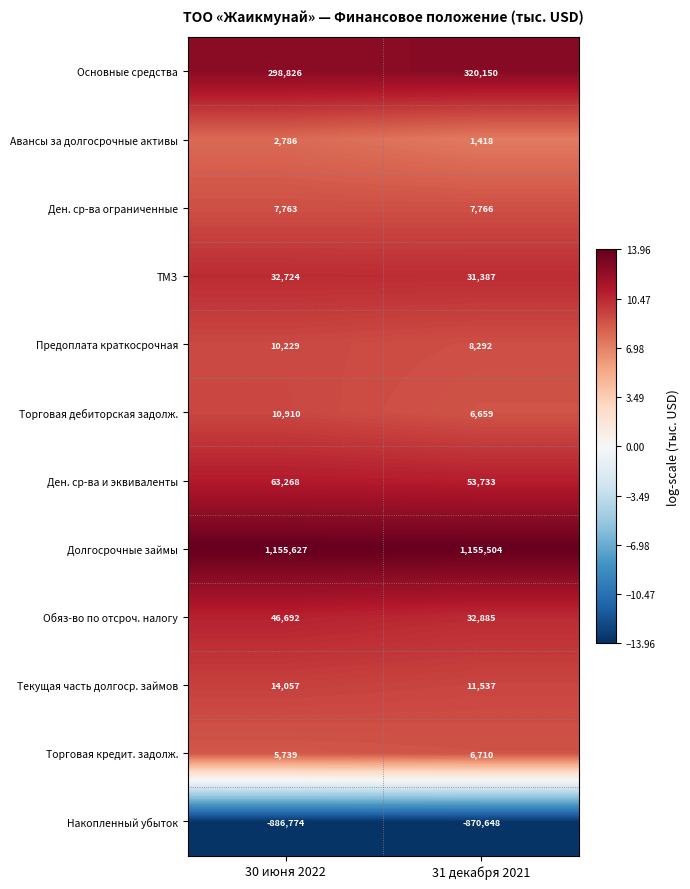

What is the difference between the highest and lowest values at 30 июня 2022?

2042401